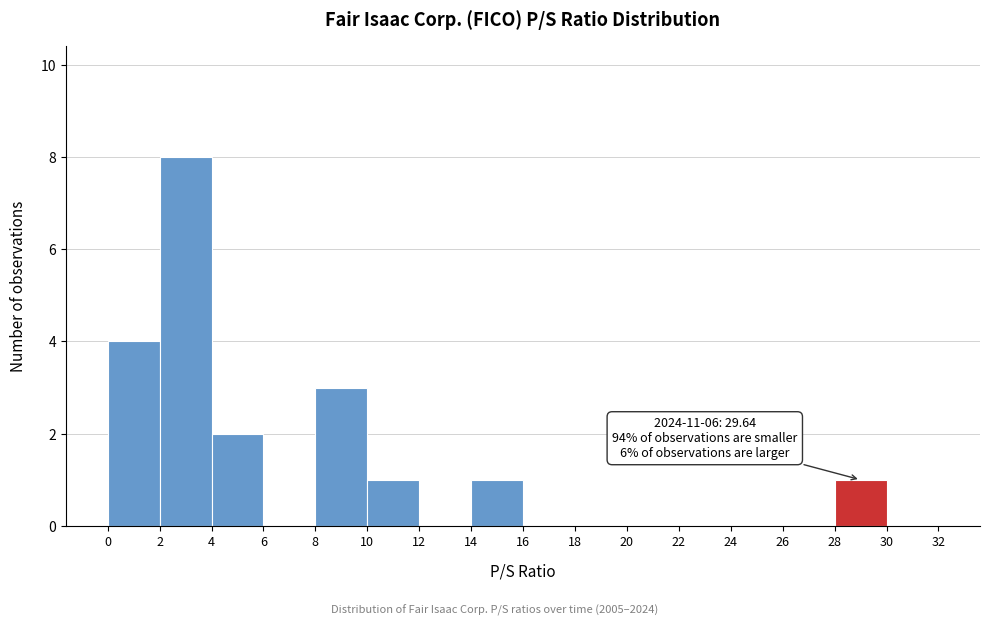

Over which range of the x-axis is the bar tallest?

2 to 4